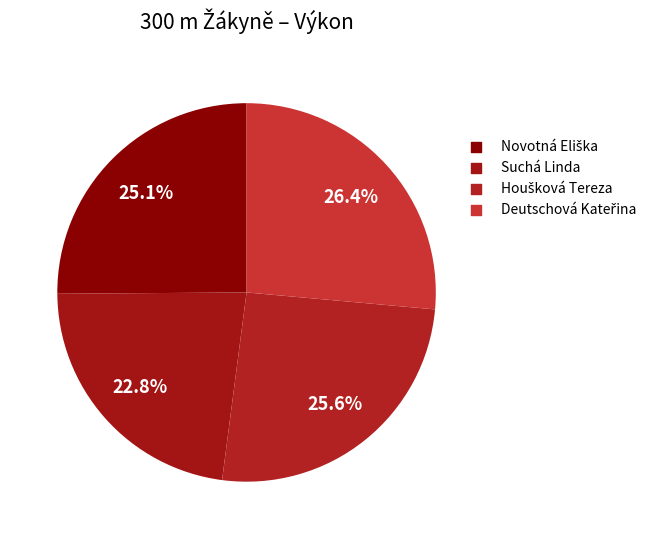

How many segments does this pie chart have?

4